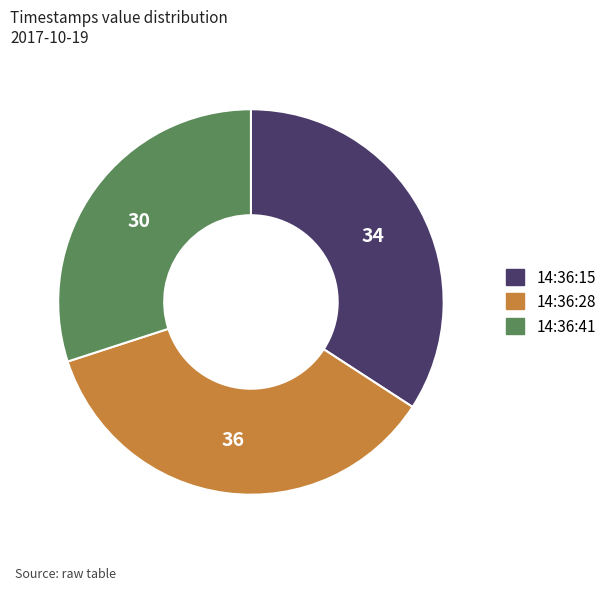

Is there a majority slice in this chart?

No